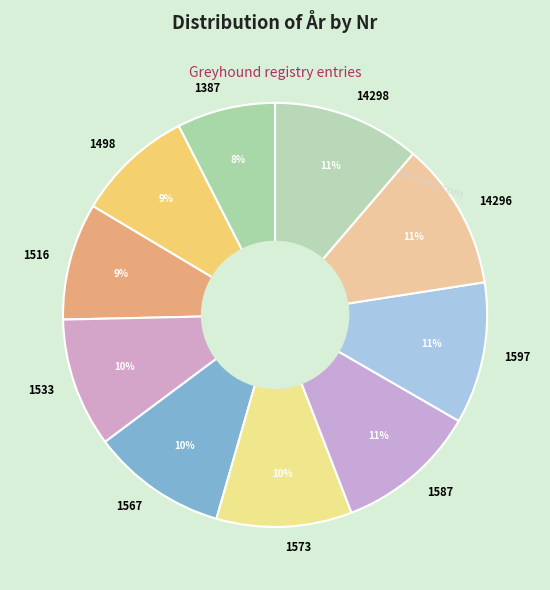

The 1597 slice represents 22% of the pie. True or false?

False